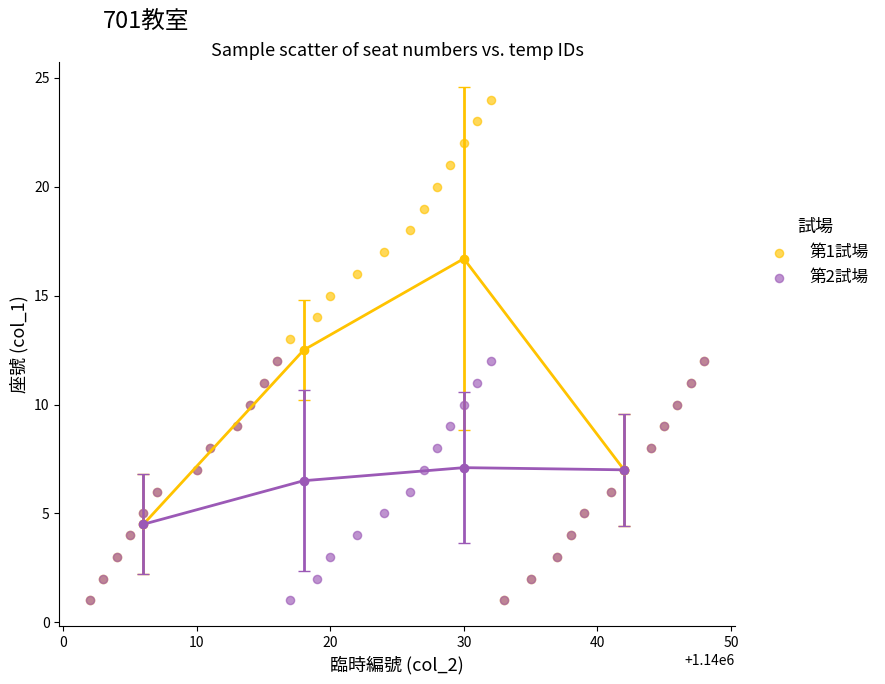

Which series contains the highest Y value?

第1試場